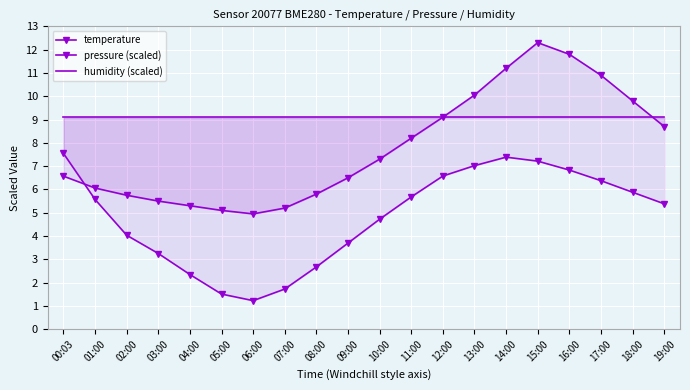

At which category does the chart reach its peak across all series?

15:00